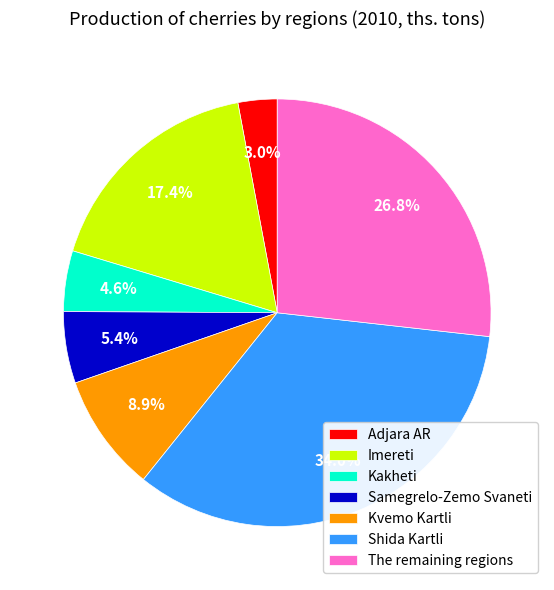

True or false: Samegrelo-Zemo Svaneti accounts for 15% of the total.

False